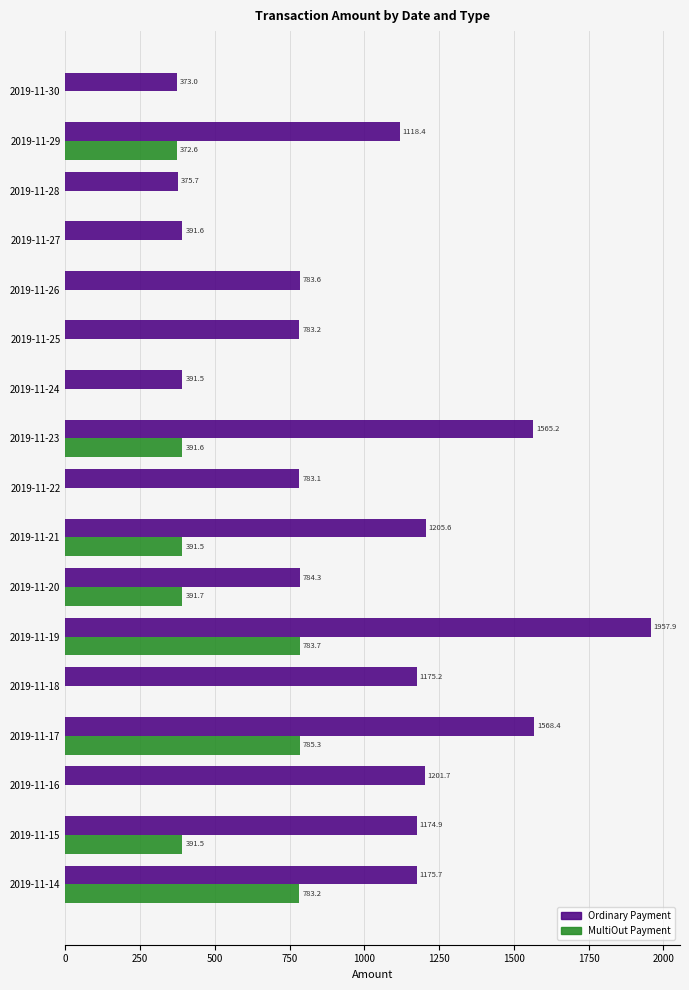

The value of MultiOut Payment at 2019-11-15 is 574.1. True or false?

False